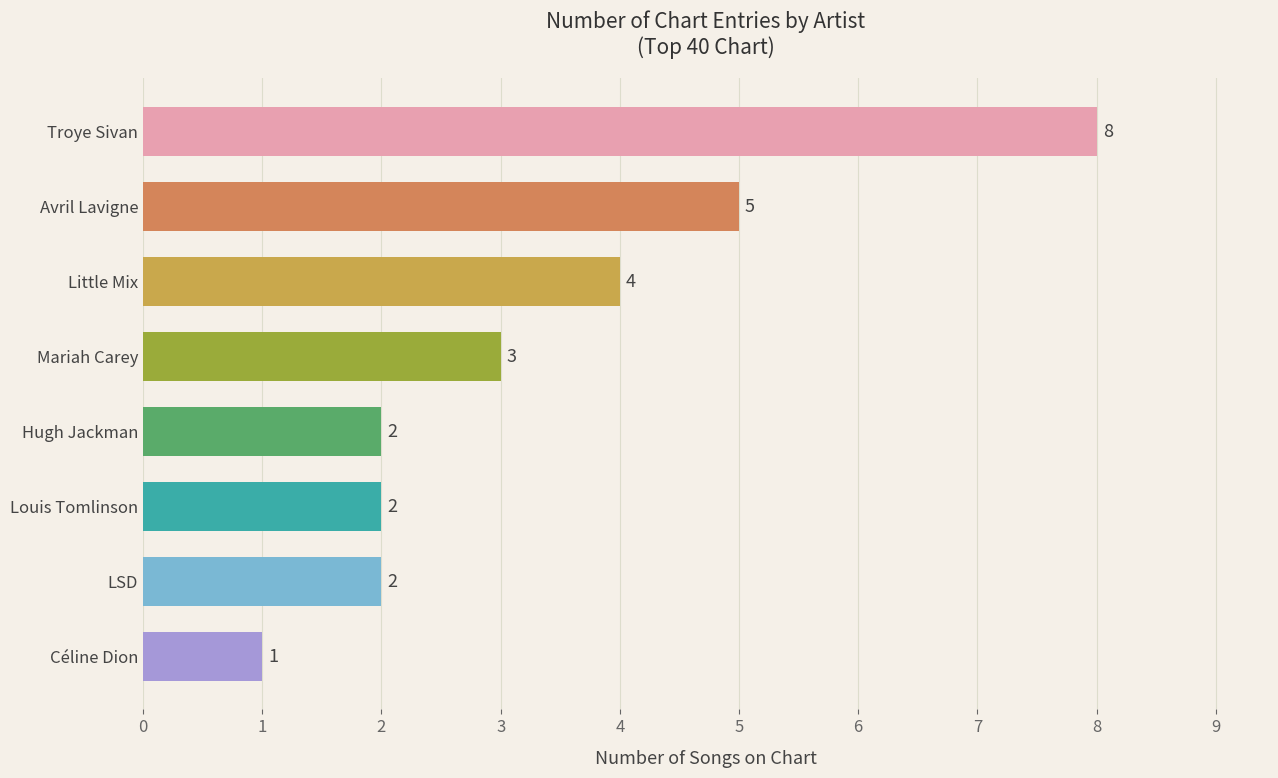

Which has a higher value, Little Mix or LSD?

Little Mix